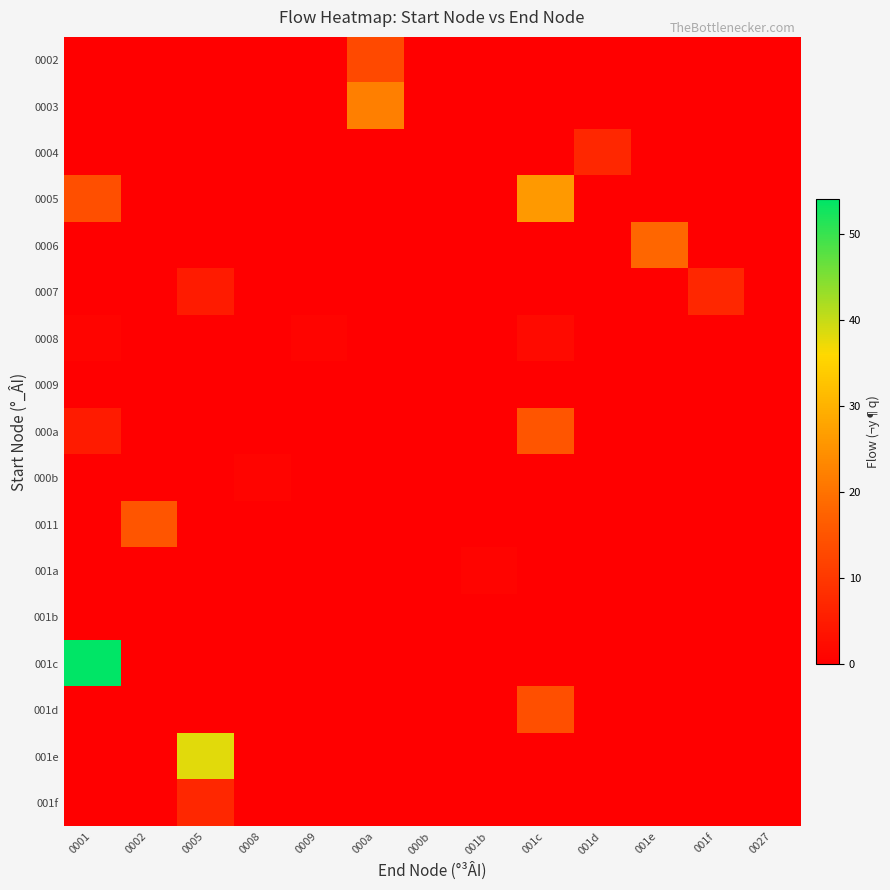

What is the difference between the highest and lowest values at 001f?

7